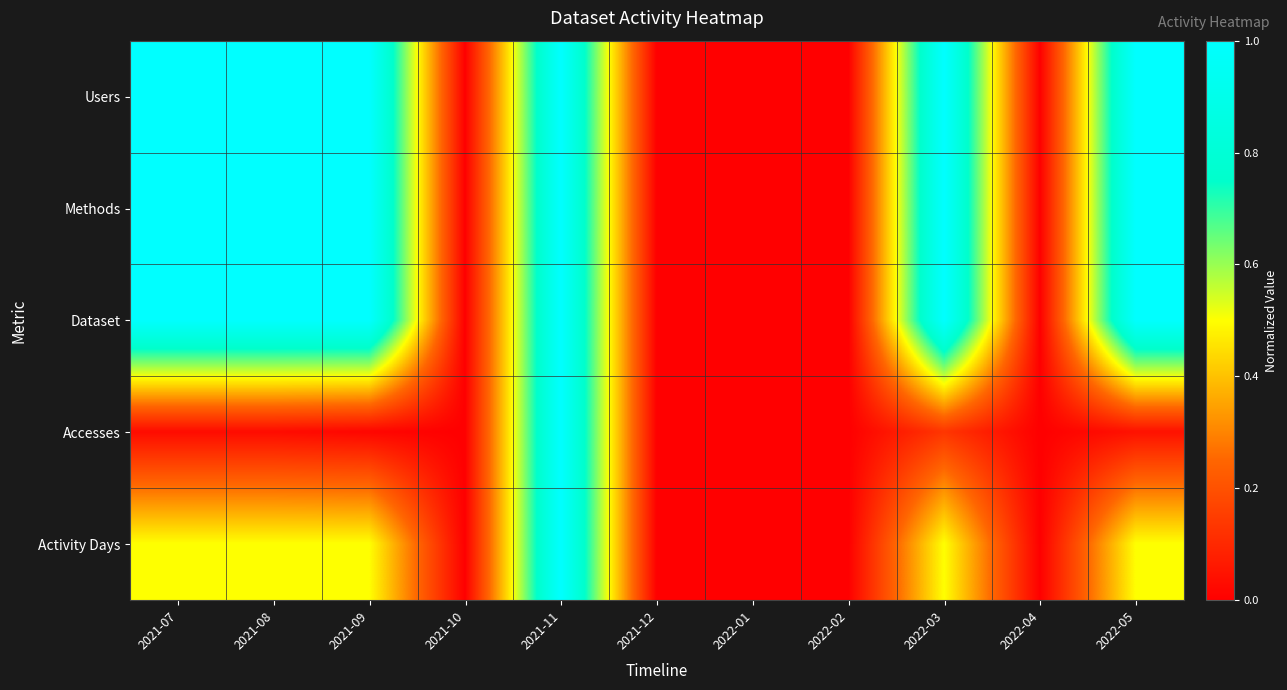

Reading right to left, transcribe all the data shown in this chart.

Users: 2022-05=1.0	2022-04=0.0	2022-03=1.0	2022-02=0.0	2022-01=0.0	2021-12=0.0	2021-11=1.0	2021-10=0.0	2021-09=1.0	2021-08=1.0	2021-07=1.0
Methods: 2022-05=1.0	2022-04=0.0	2022-03=1.0	2022-02=0.0	2022-01=0.0	2021-12=0.0	2021-11=1.0	2021-10=0.0	2021-09=1.0	2021-08=1.0	2021-07=1.0
Dataset: 2022-05=1.0	2022-04=0.0	2022-03=1.0	2022-02=0.0	2022-01=0.0	2021-12=0.0	2021-11=1.0	2021-10=0.0	2021-09=1.0	2021-08=1.0	2021-07=1.0
Accesses: 2022-05=0.0	2022-04=0.0	2022-03=0.1	2022-02=0.0	2022-01=0.0	2021-12=0.0	2021-11=1.0	2021-10=0.0	2021-09=0.0	2021-08=0.0	2021-07=0.0
Activity Days: 2022-05=0.5	2022-04=0.0	2022-03=0.5	2022-02=0.0	2022-01=0.0	2021-12=0.0	2021-11=1.0	2021-10=0.0	2021-09=0.5	2021-08=0.5	2021-07=0.5